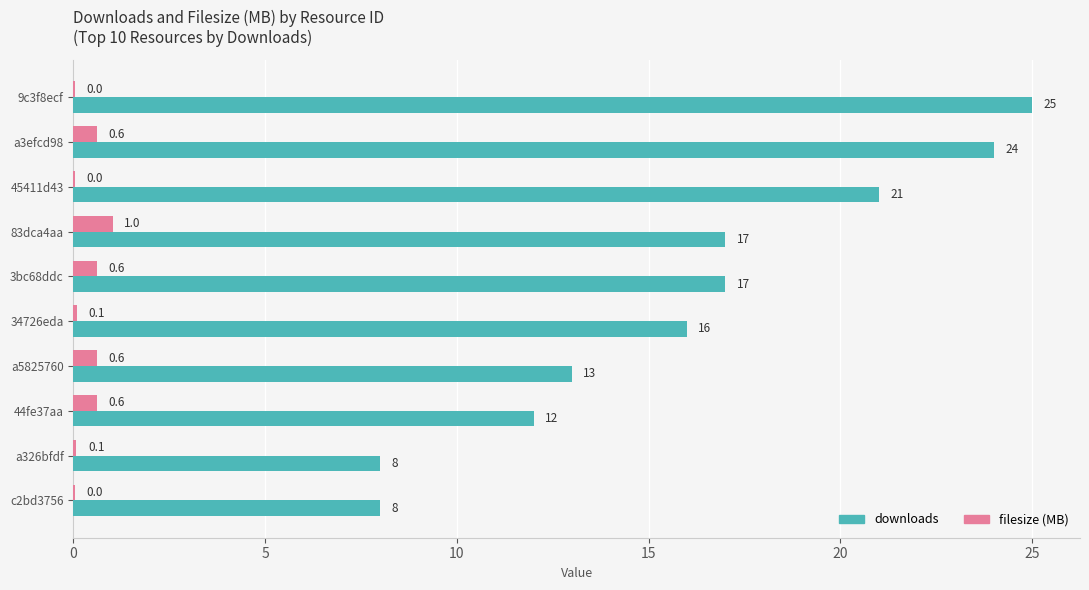

At which category is the sum across all series the highest?

9c3f8ecf